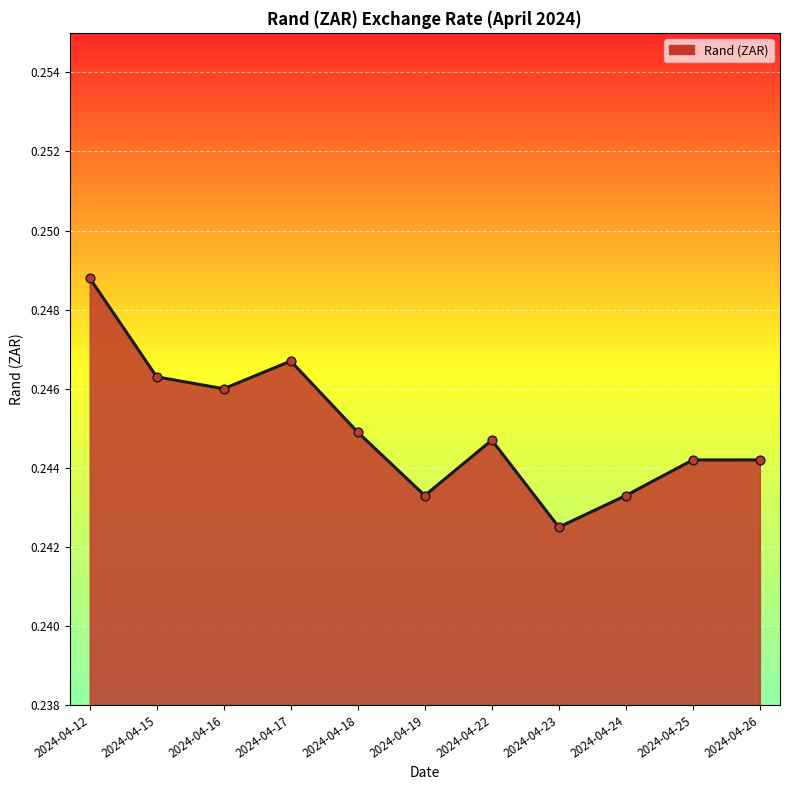

Between 2024-04-24 and 2024-04-12, which is larger?

2024-04-12